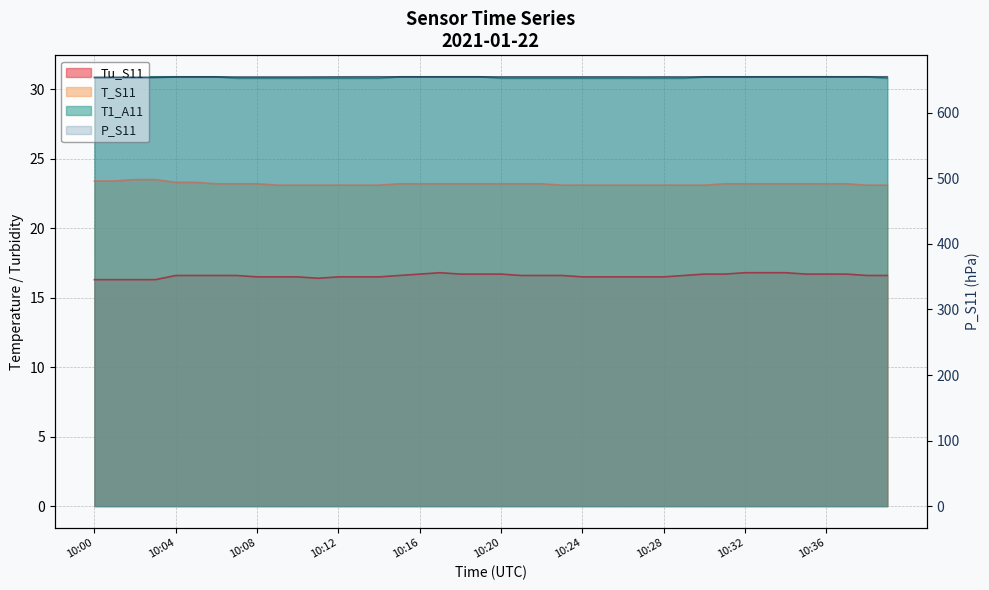

Which series has the largest total across all categories?

P_S11